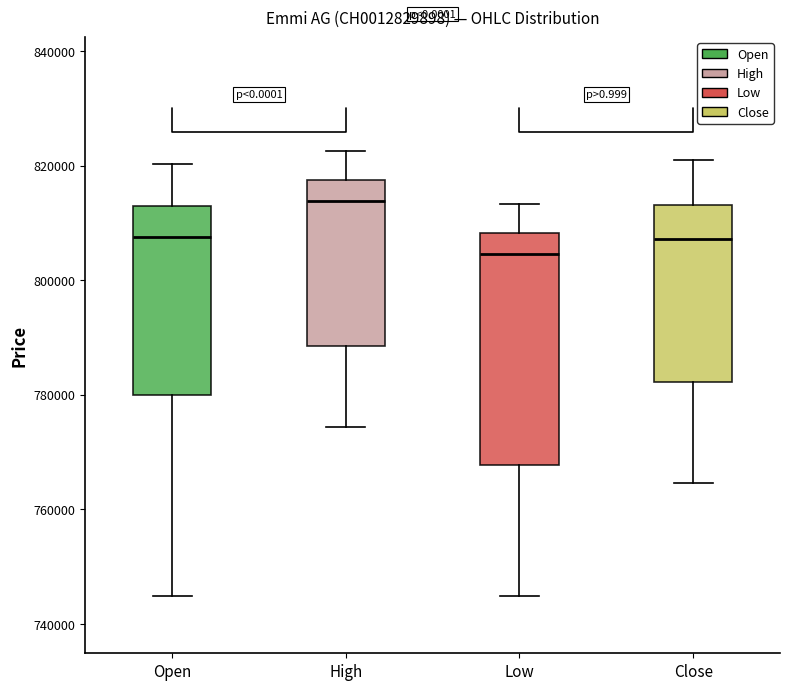

Reading left to right, transcribe this box plot: for each box, give where its median line is, the range the box spans, and where its two whiskers end, as read against the y-axis. The values are not printed on the chart, so give them approximately, as read against the axis.

Open: median 808000, box 780000 to 812000, whiskers 744000 to 820000
High: median 814000, box 788000 to 818000, whiskers 774000 to 822000
Low: median 804000, box 768000 to 808000, whiskers 744000 to 814000
Close: median 808000, box 782000 to 814000, whiskers 764000 to 822000